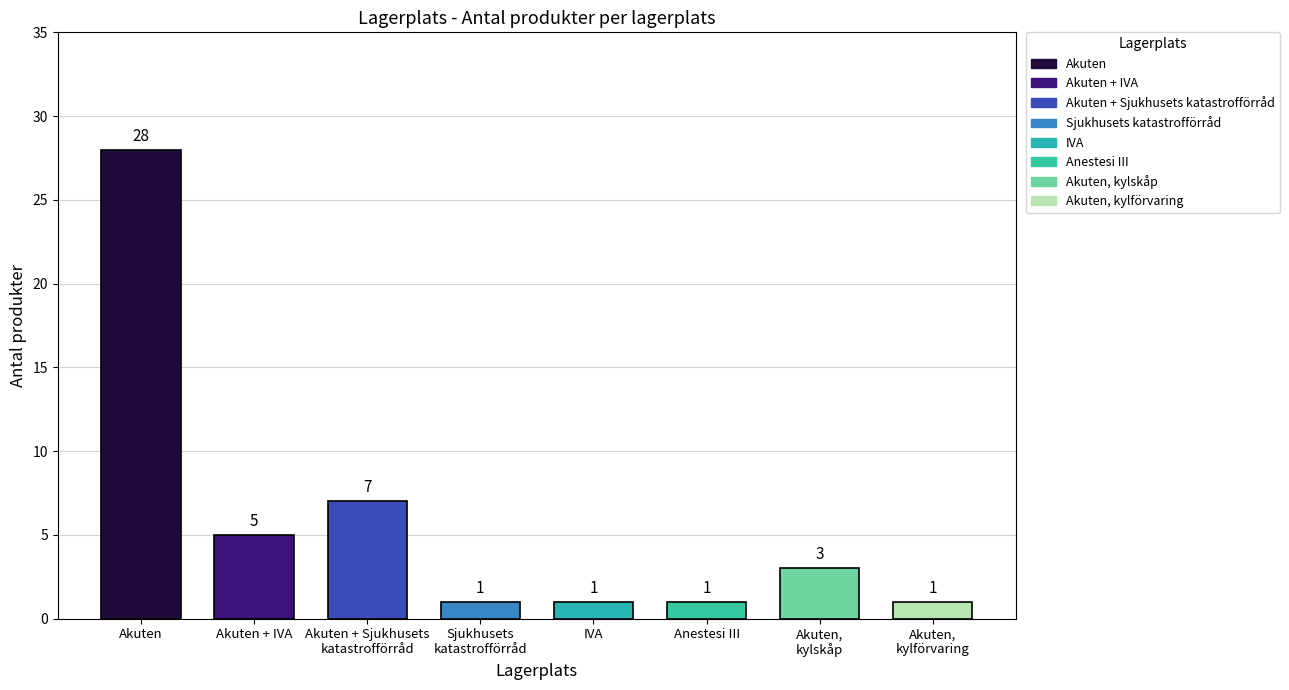

Reading left to right, list all the values displayed in this chart.

28	5	7	1	1	1	3	1